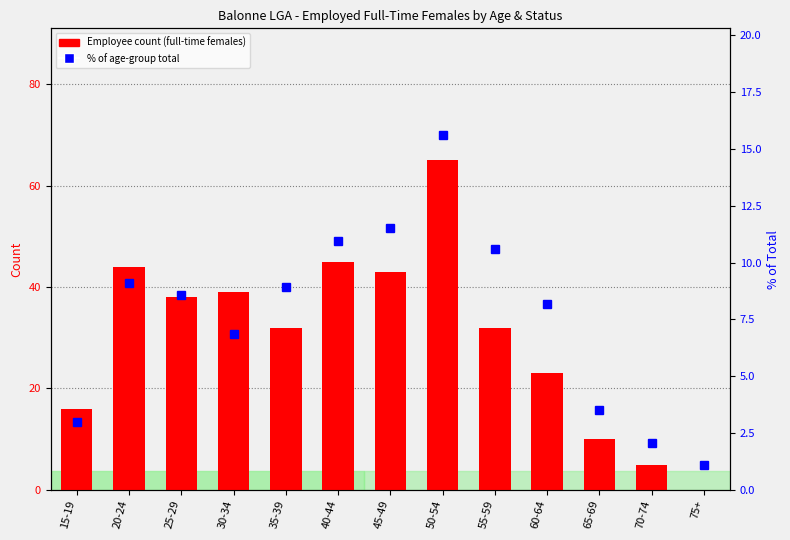

How many groups of bars are there?

13